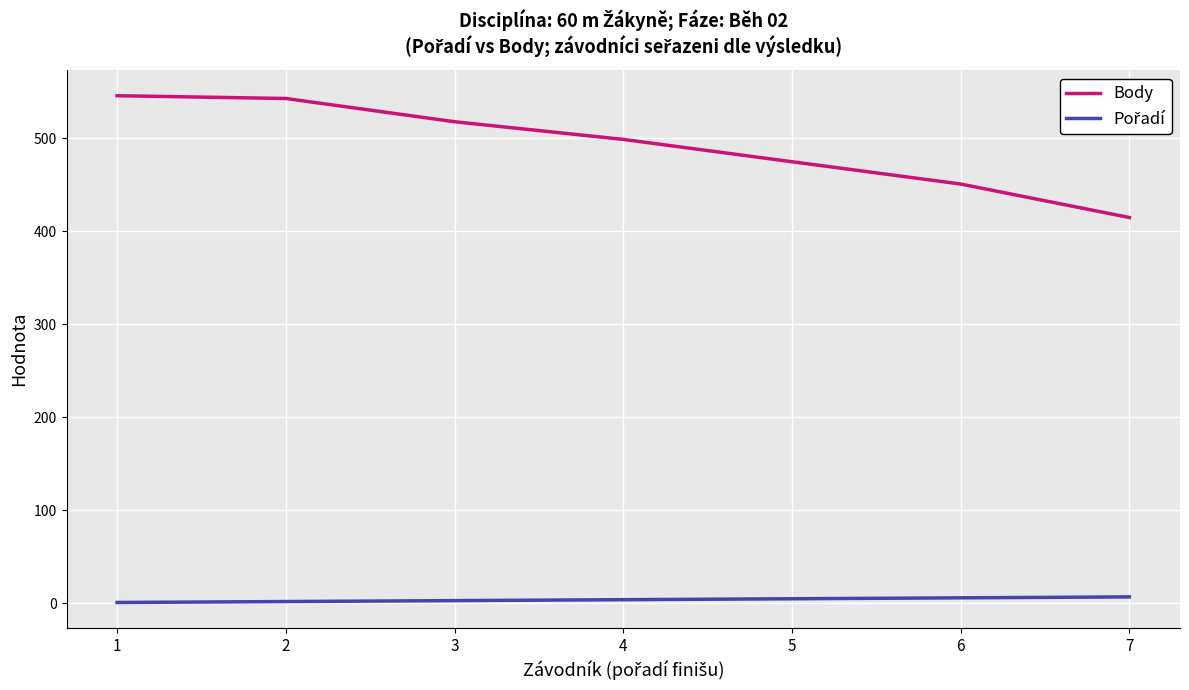

What is the difference between the second highest and second lowest values in the Body series?

92